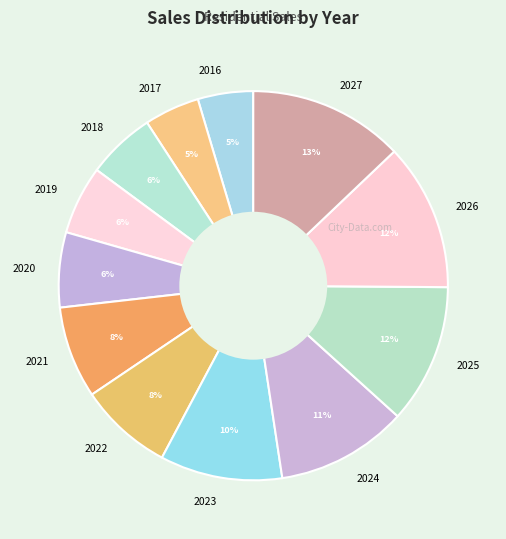

To the nearest percent, what portion does 2016 represent?

5%